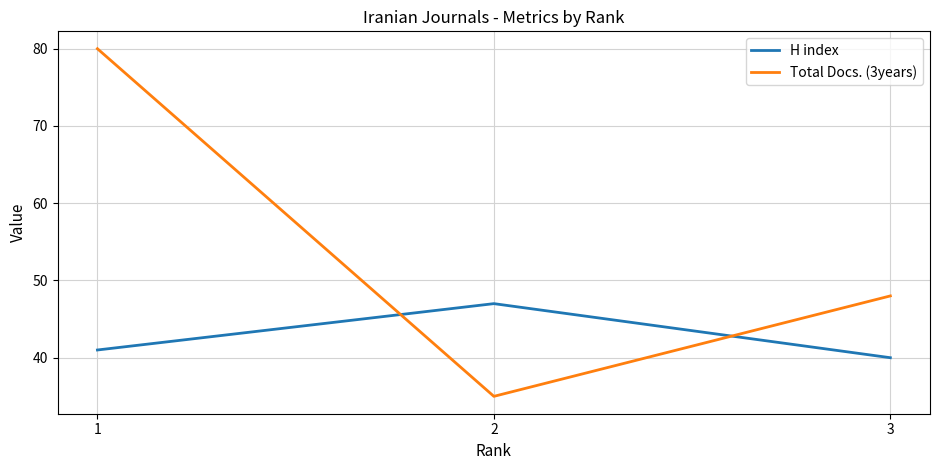

Which label corresponds to the smallest value in the chart?

2